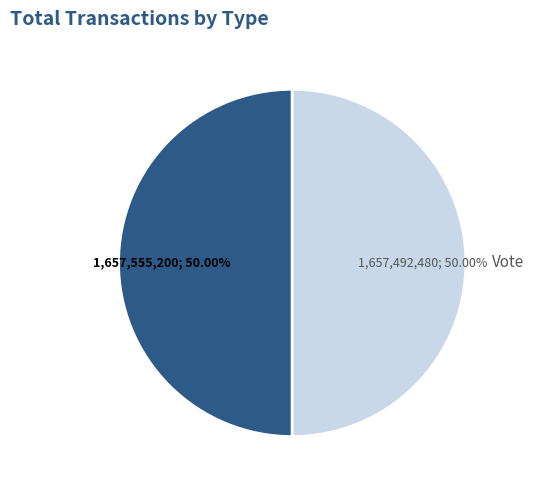

Count the number of slices in the pie.

2